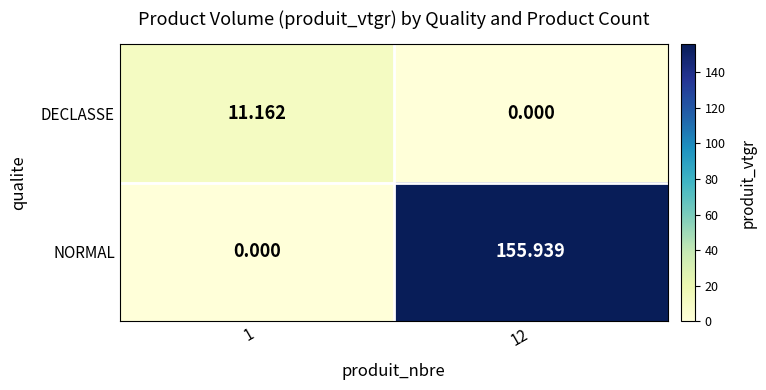

At which category is the sum across all series the highest?

12